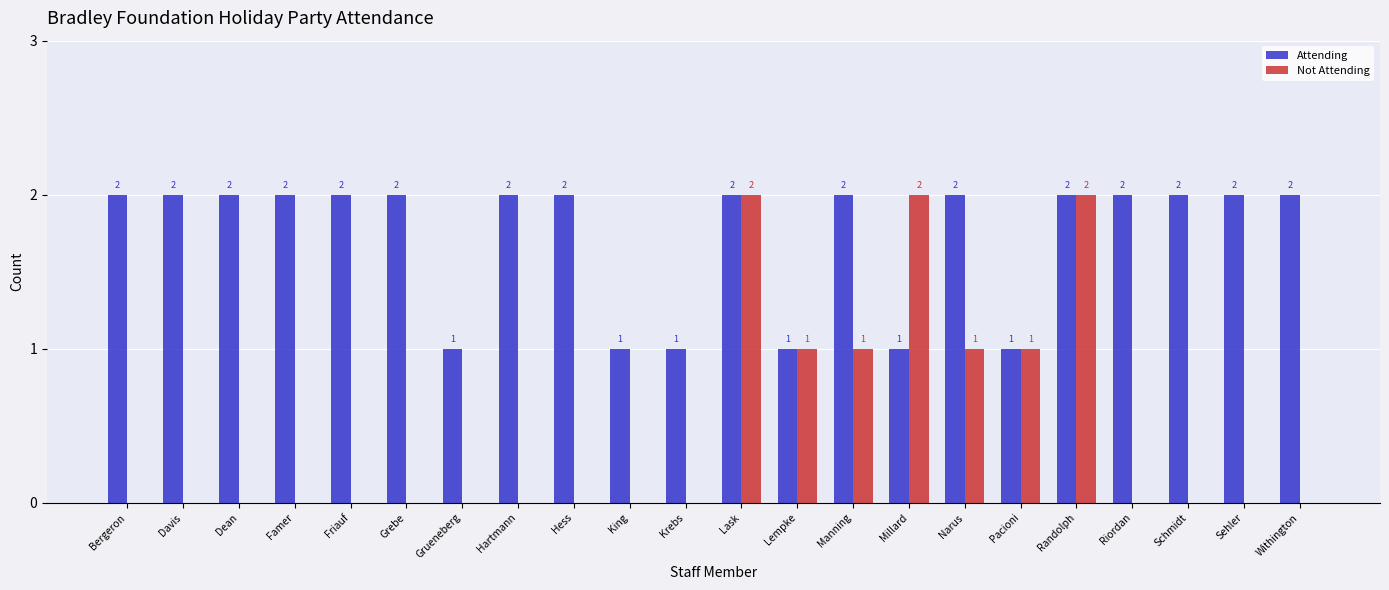

Reading left to right, list all the values displayed in this chart.

Attending: 2	2	2	2	2	2	1	2	2	1	1	2	1	2	1	2	1	2	2	2	2	2
Not Attending: 0	0	0	0	0	0	0	0	0	0	0	2	1	1	2	1	1	2	0	0	0	0